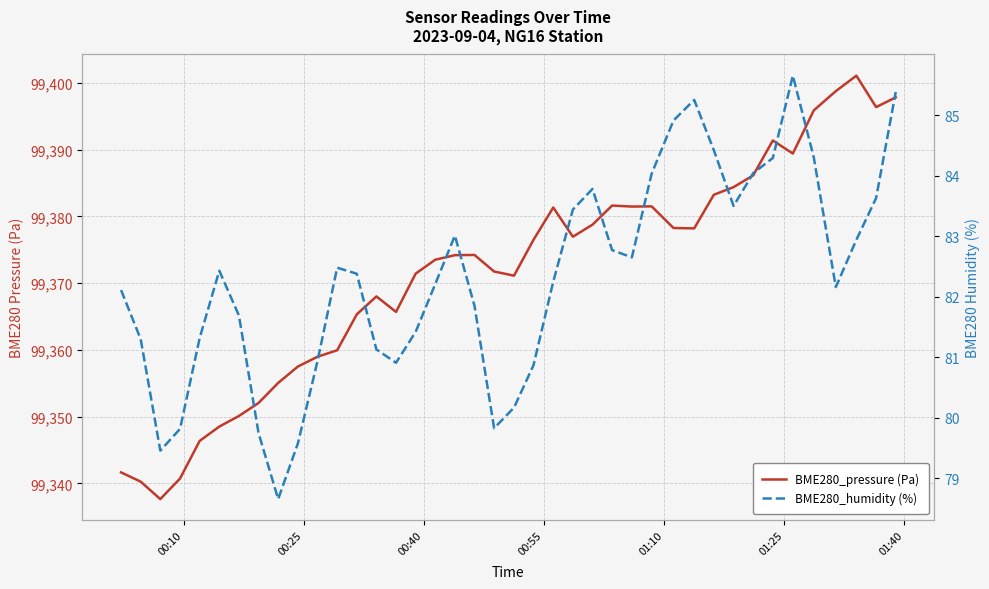

Reading left to right, list all the values displayed in this chart.

BME280_pressure (Pa): 99341.7	99340.3	99337.7	99340.8	99346.4	99348.5	99350.1	99352.1	99355.1	99357.5	99359.0	99359.9	99365.3	99368.0	99365.7	99371.4	99373.5	99374.2	99374.2	99371.8	99371.1	99376.5	99381.3	99377.0	99378.8	99381.6	99381.5	99381.5	99378.3	99378.2	99383.2	99384.4	99386.1	99391.4	99389.4	99395.9	99398.8	99401.1	99396.4	99397.8
BME280_humidity (%): 82.1	81.3	79.5	79.8	81.3	82.4	81.7	79.8	78.7	79.6	80.9	82.5	82.4	81.1	80.9	81.4	82.2	83.0	81.8	79.8	80.2	80.9	82.2	83.4	83.8	82.8	82.7	84.0	84.9	85.2	84.4	83.5	84.0	84.3	85.7	84.3	82.2	82.9	83.6	85.4